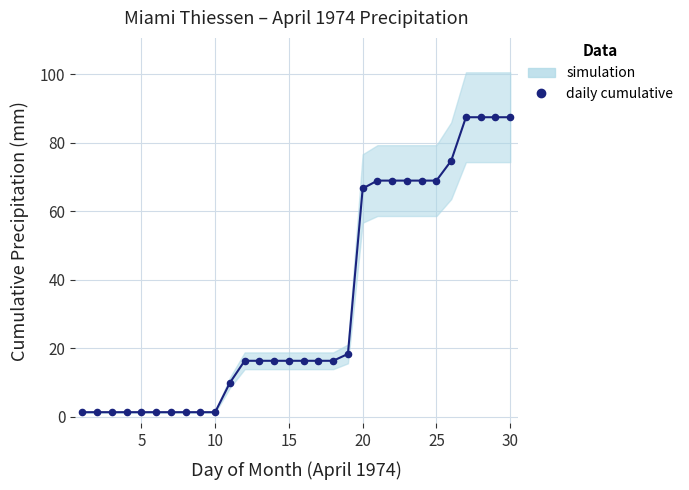

What Y value in the scatter plot is closest to 44?

66.6